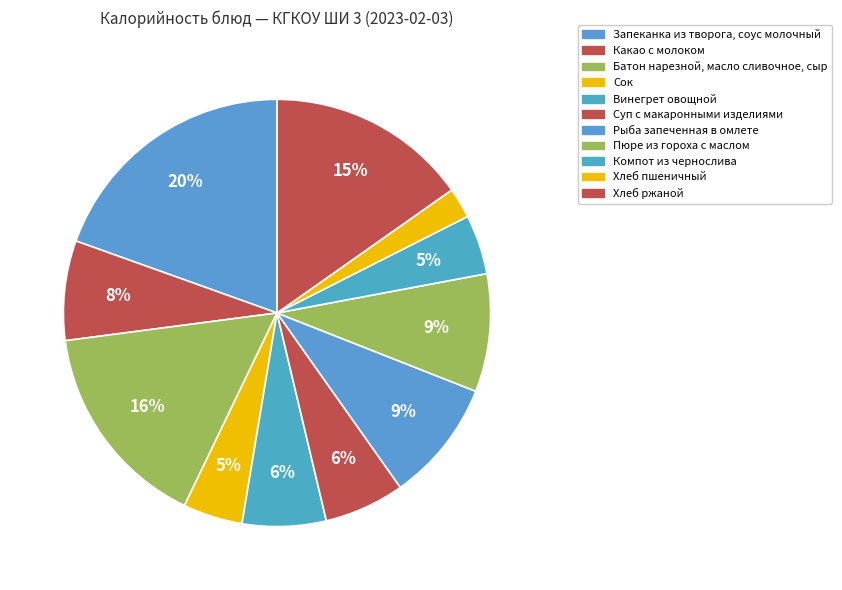

Is the sum of Запеканка из творога, соус молочный and Какао с молоком greater than half?

No